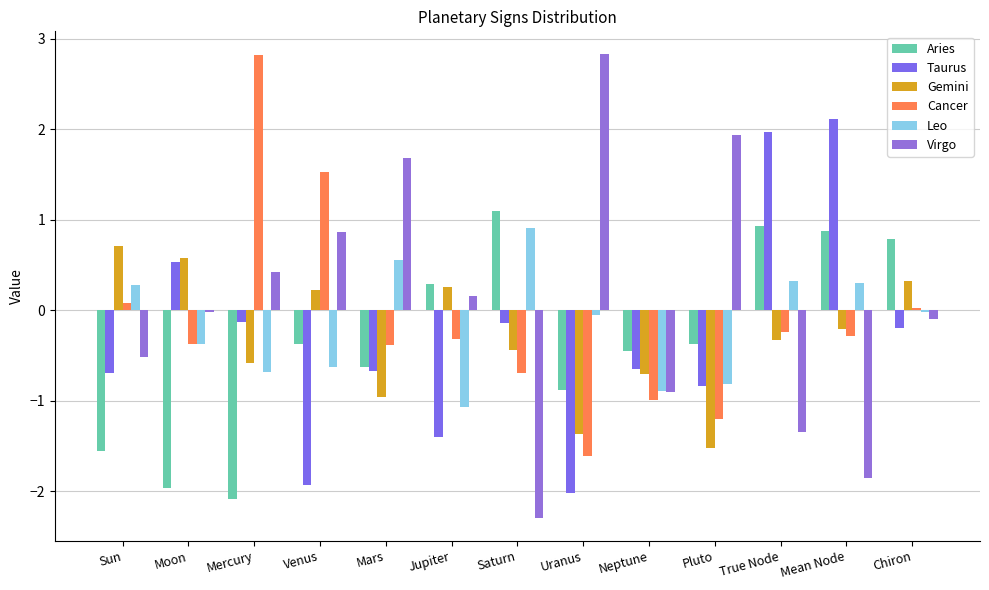

At which label does Aries reach its minimum?

Mercury